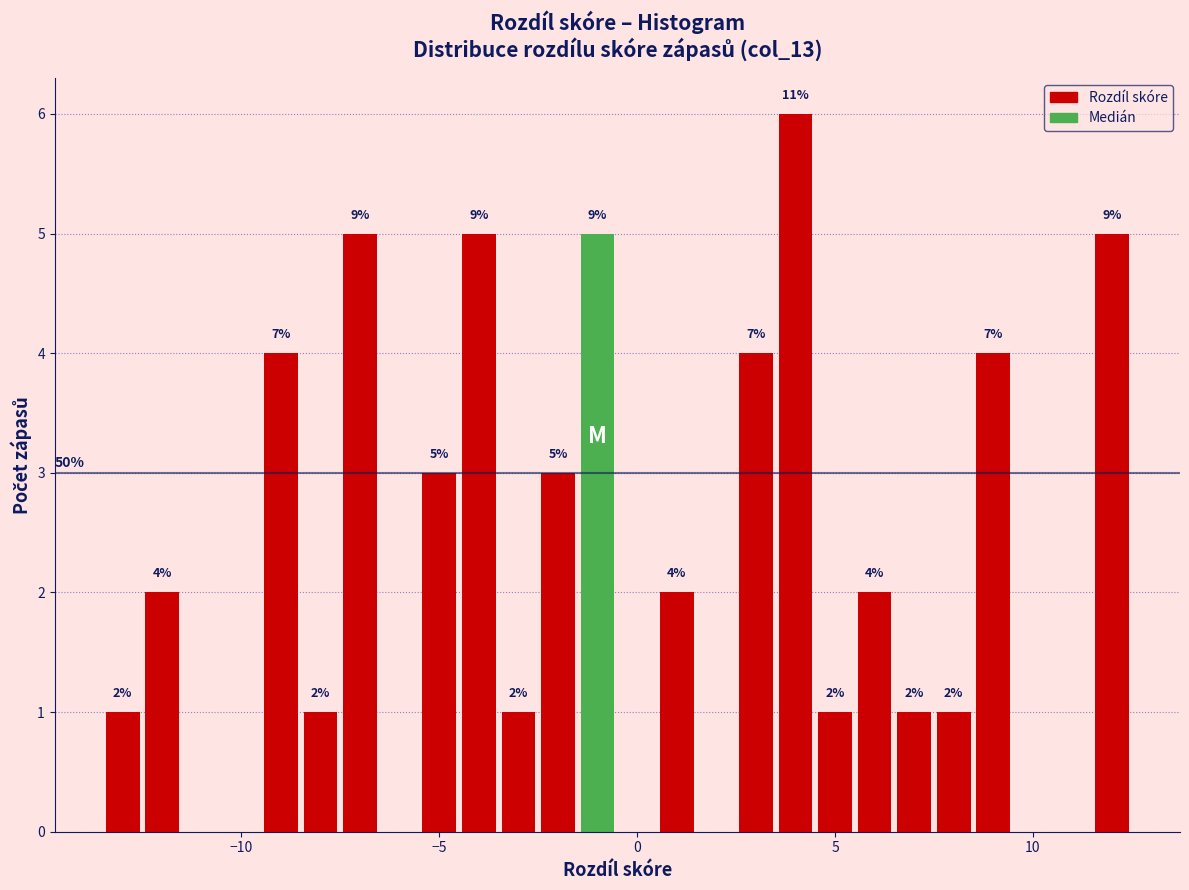

Read against the x-axis, roughly where is the centre of the tallest bar?

4.0